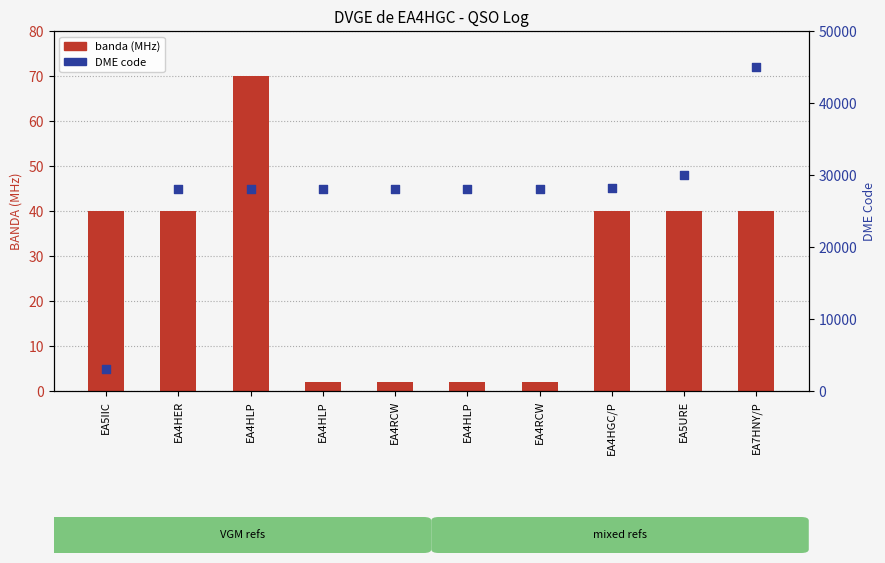

Which series contains the lowest Y value?

banda (MHz)